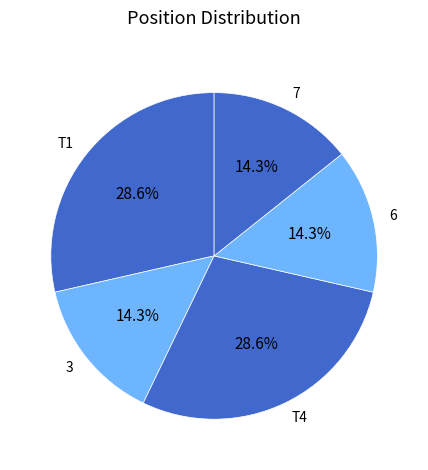

The 6 slice represents 25% of the pie. True or false?

False